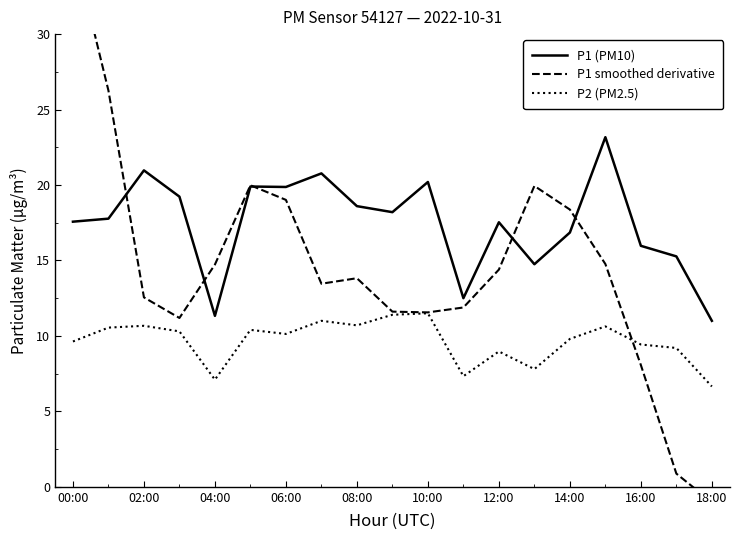

What is the label of the 14th point from the left?

13